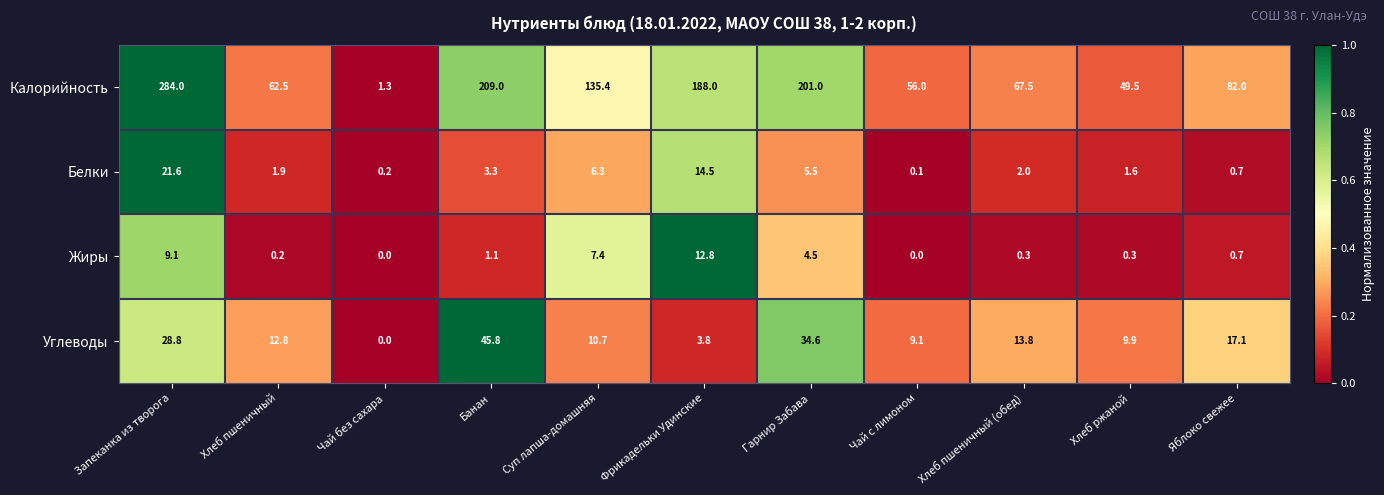

List the series in order of their peak value, lowest first.

Жиры, Белки, Углеводы, Калорийность